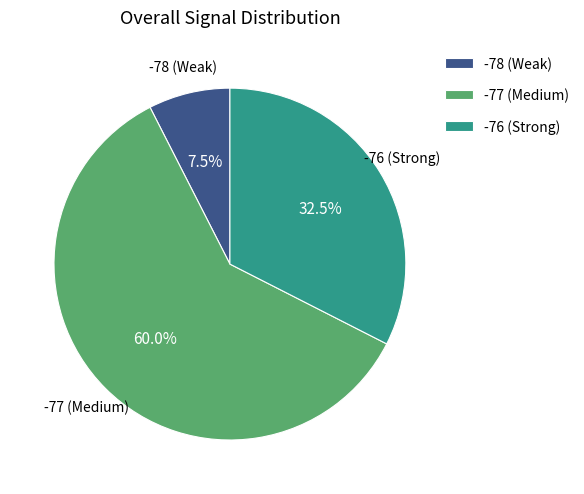

Is the sum of -77 (Medium) and -78 (Weak) greater than half?

Yes